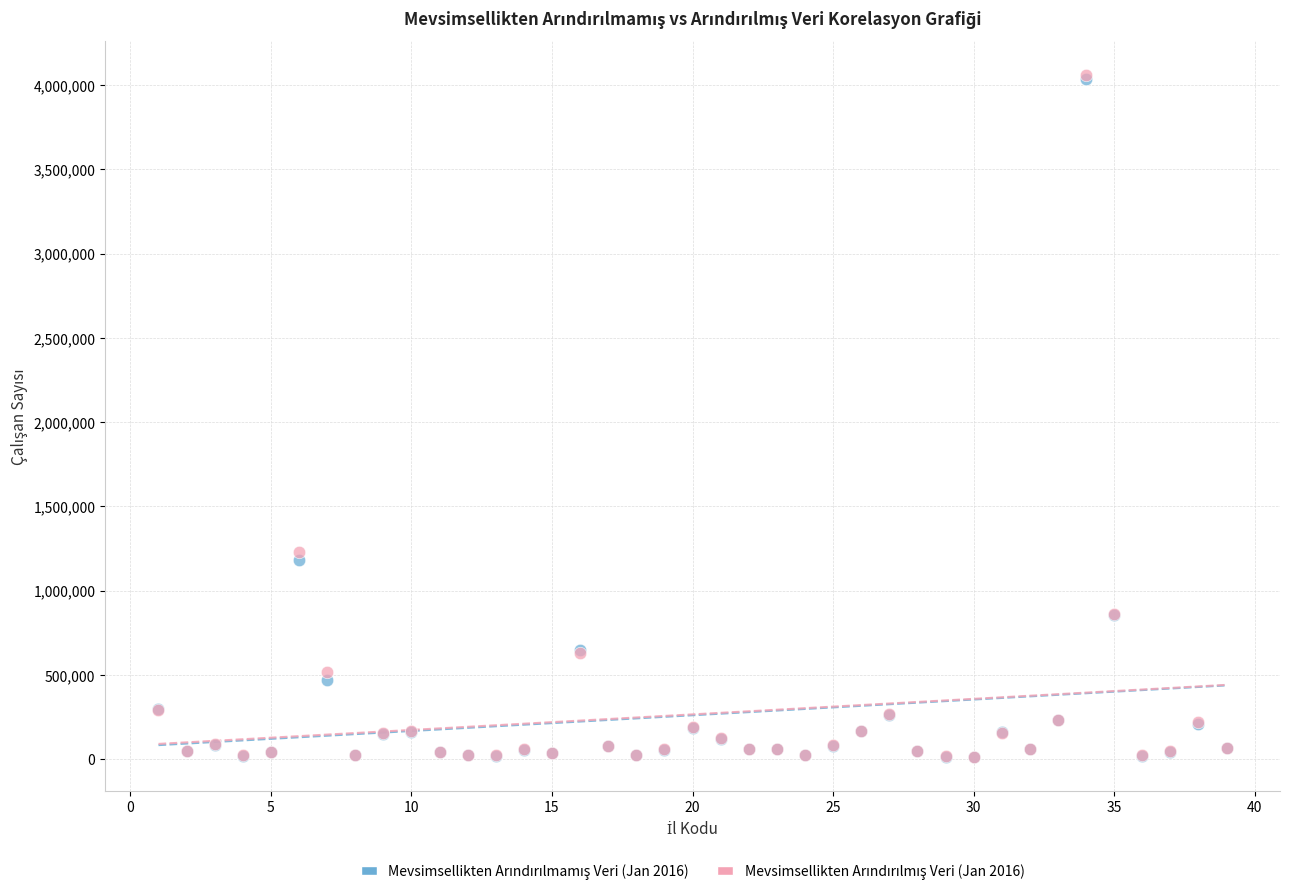

Across all series, what Y value is closest to 2036363?

1227349